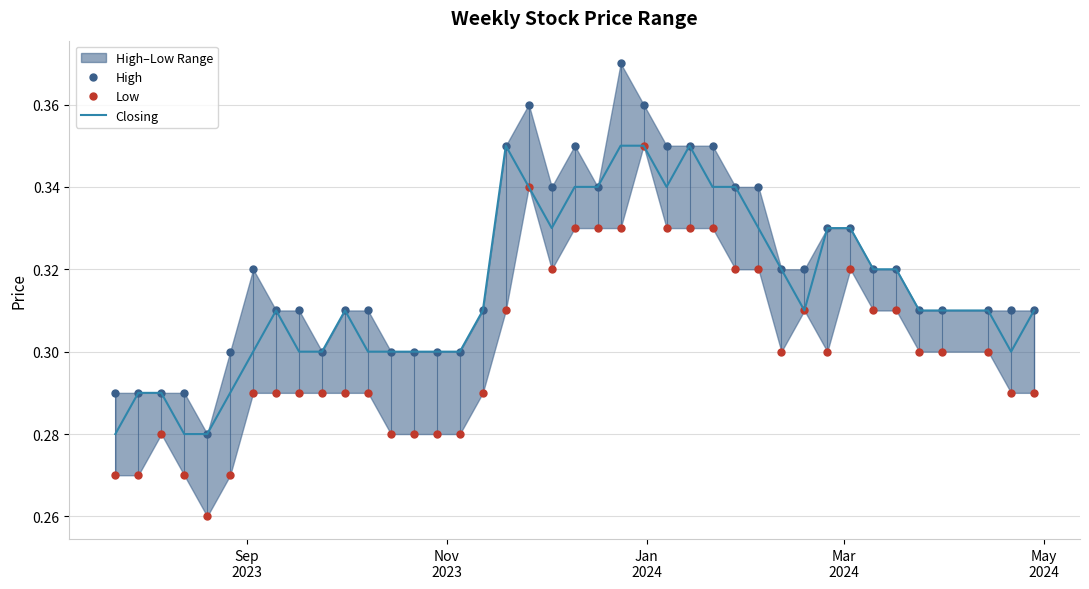

How many Closing values are between 0 and 1?

40